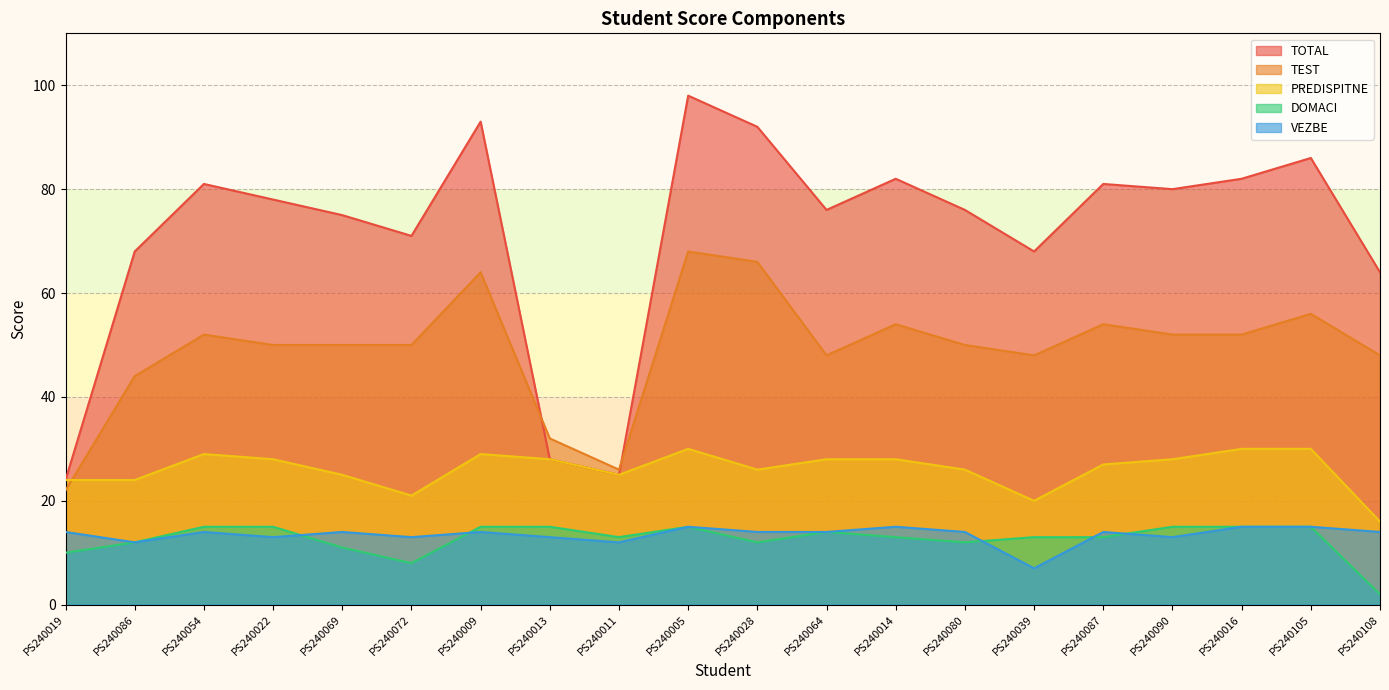

What is the label of the 16th point from the left?

PS240087